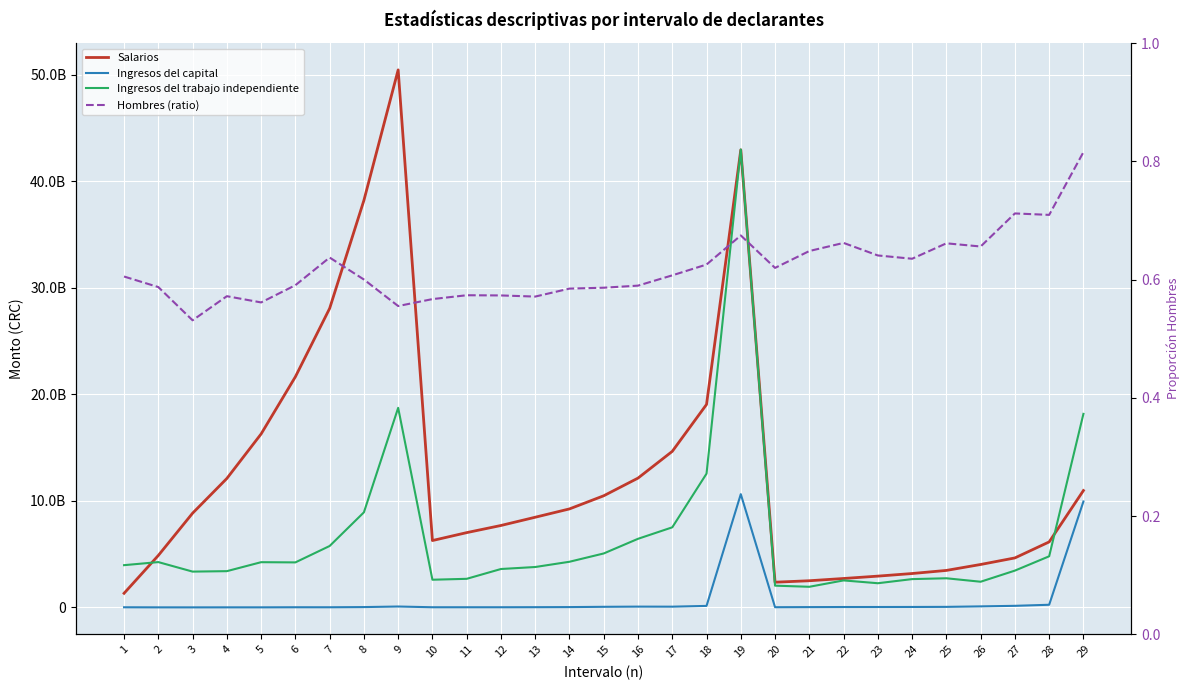

In Ingresos del trabajo independiente, how many points are lower than both neighbors (excluding endpoints)?

6